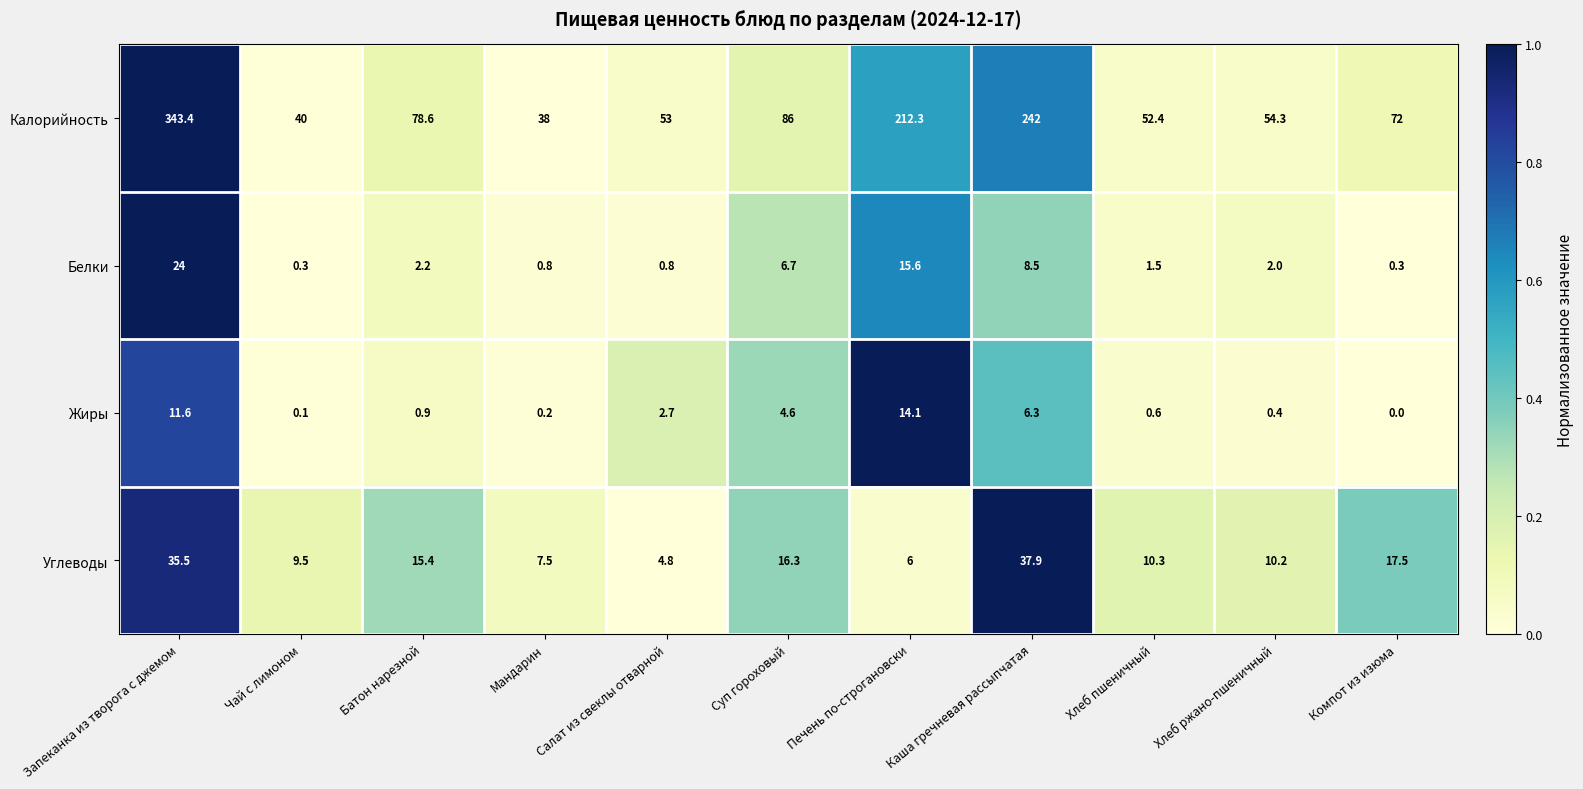

The Белки series shows 2.8 at Хлеб ржано-пшеничный. True or false?

False